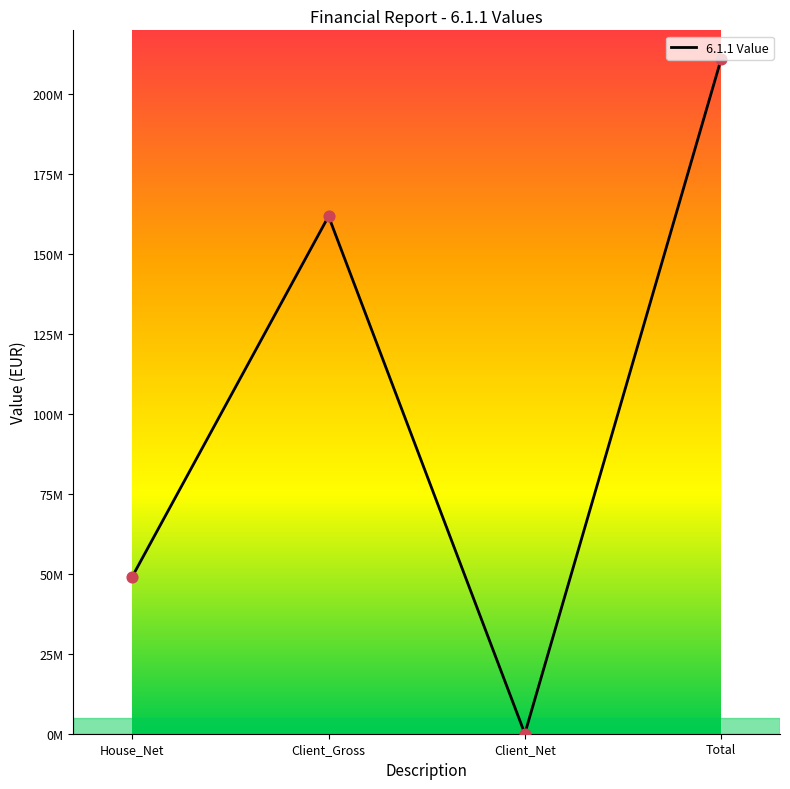

Which has a higher value, Client_Gross or Client_Net?

Client_Gross